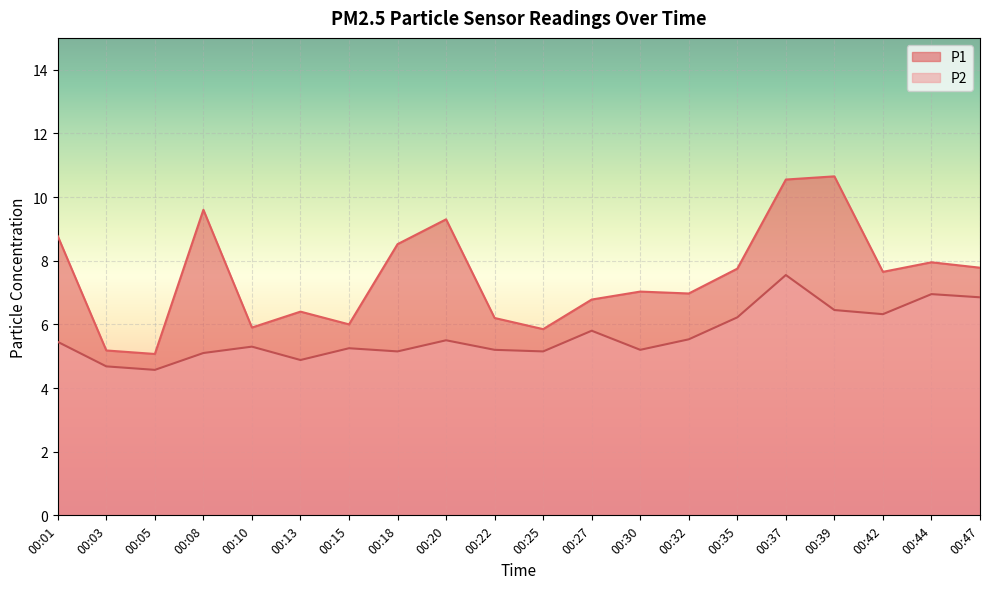

How many categories are shown in the chart?

20